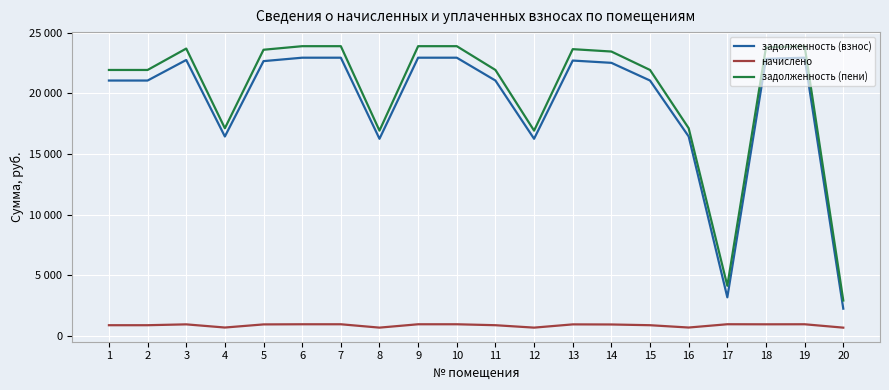

What is the value of the начислено point at the 11th from the left?

871.6